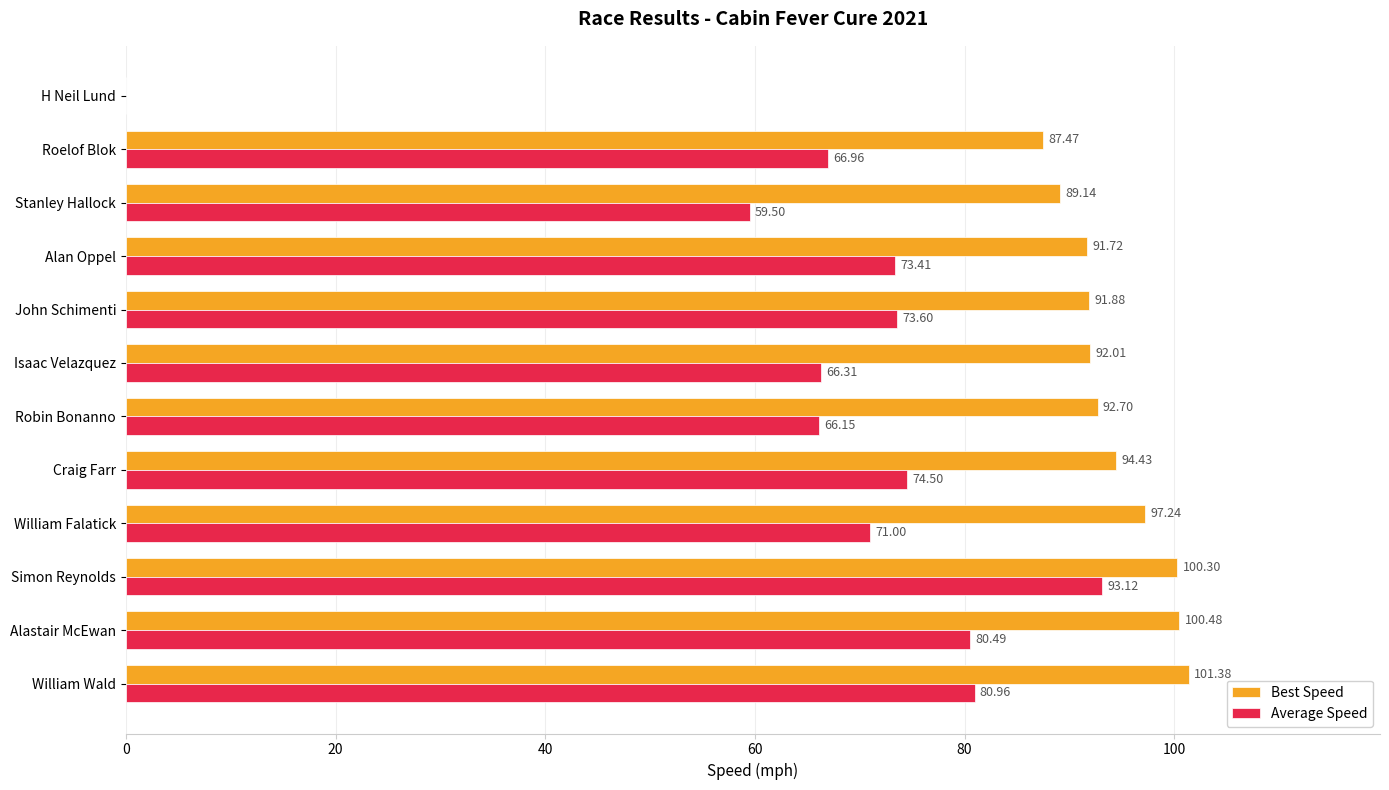

What is the sum of the Best Speed values at Stanley Hallock and Simon Reynolds?

189.4